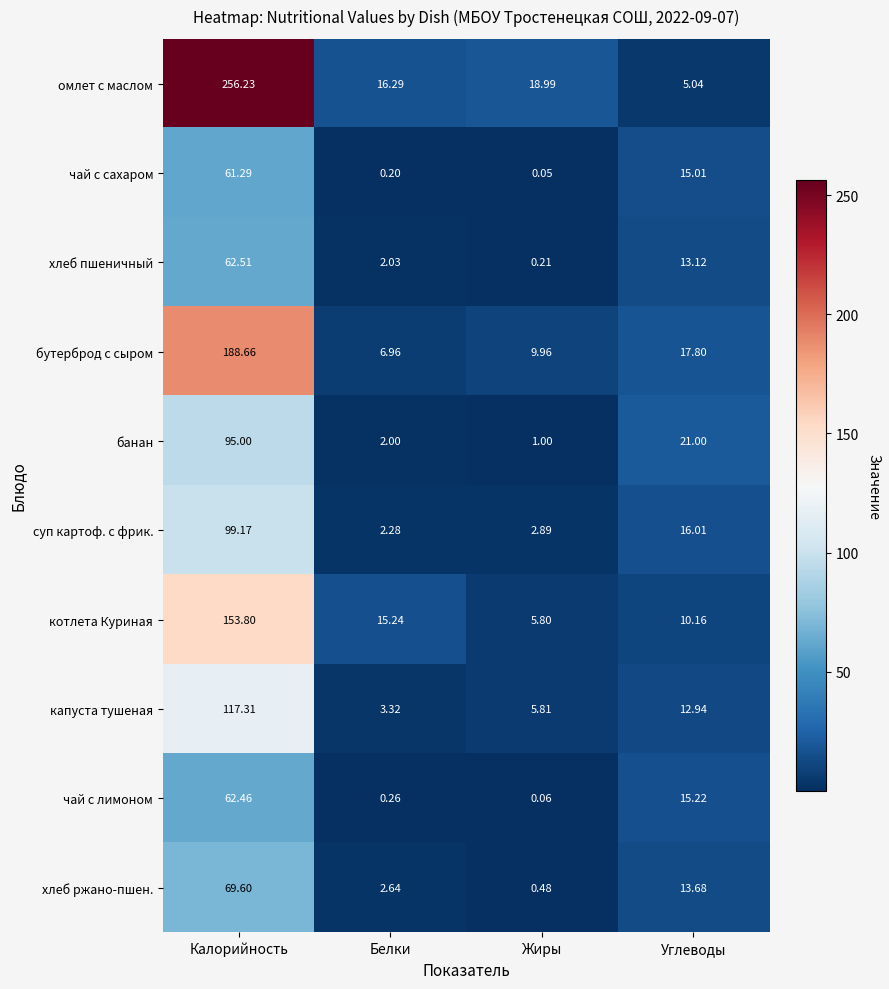

Which label corresponds to the smallest value in the chart?

Жиры